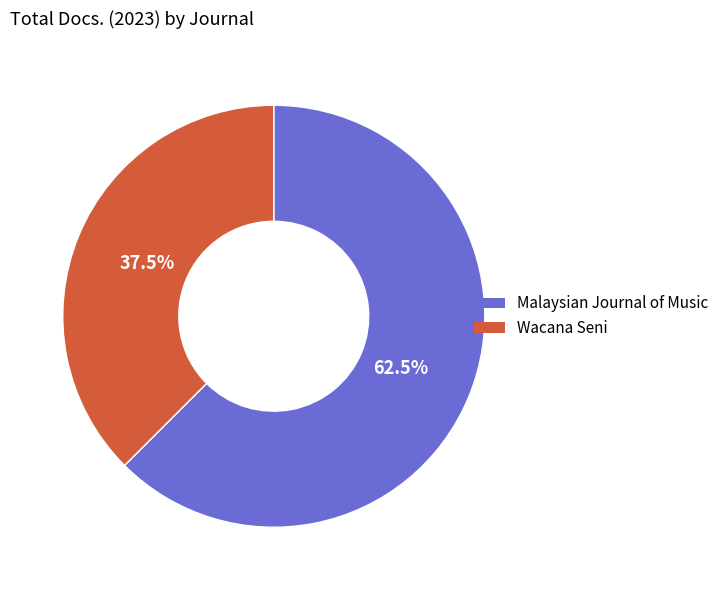

Is there any slice that represents more than half of the pie?

Yes